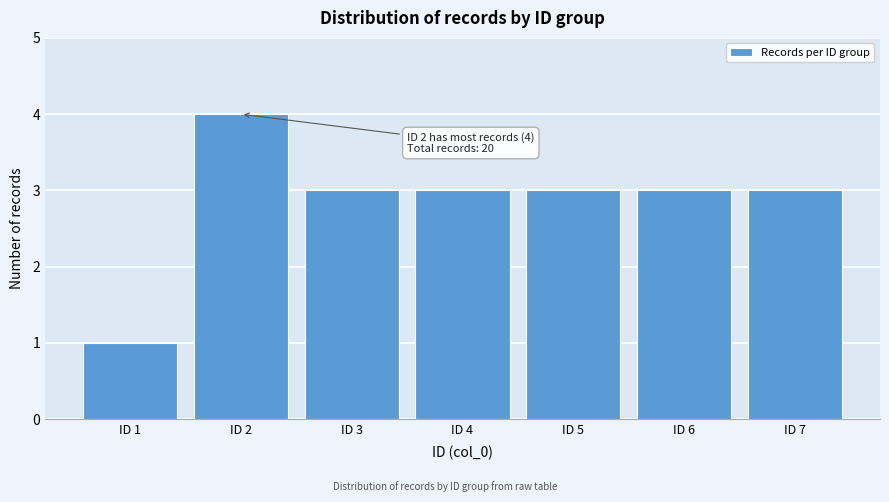

Reading left to right, extract all data points from this chart.

1	4	3	3	3	3	3